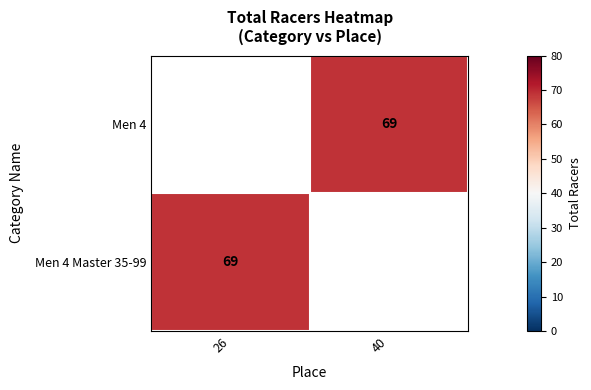

List the series in order of their peak value, highest first.

Men 4, Men 4 Master 35-99